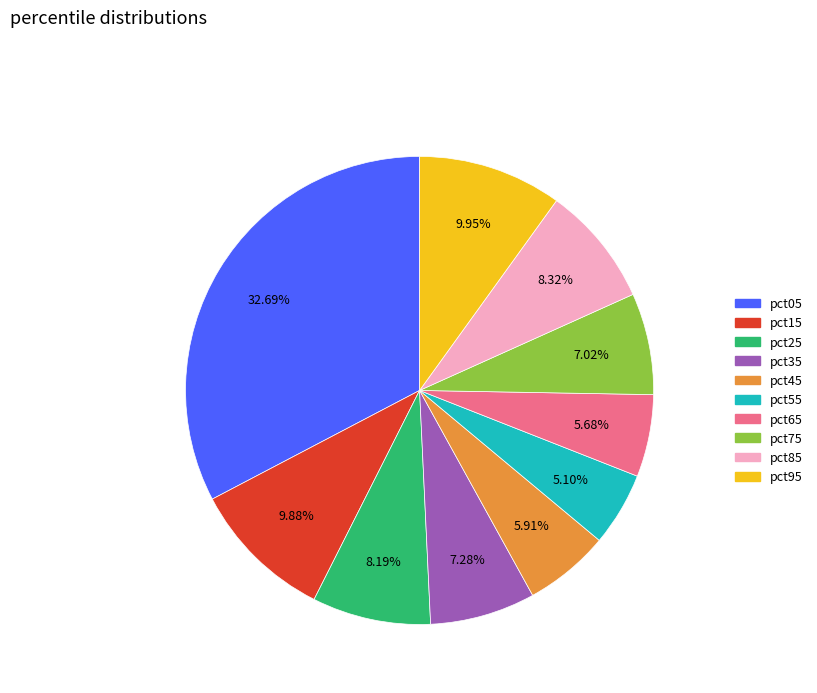

How many segments does this pie chart have?

10